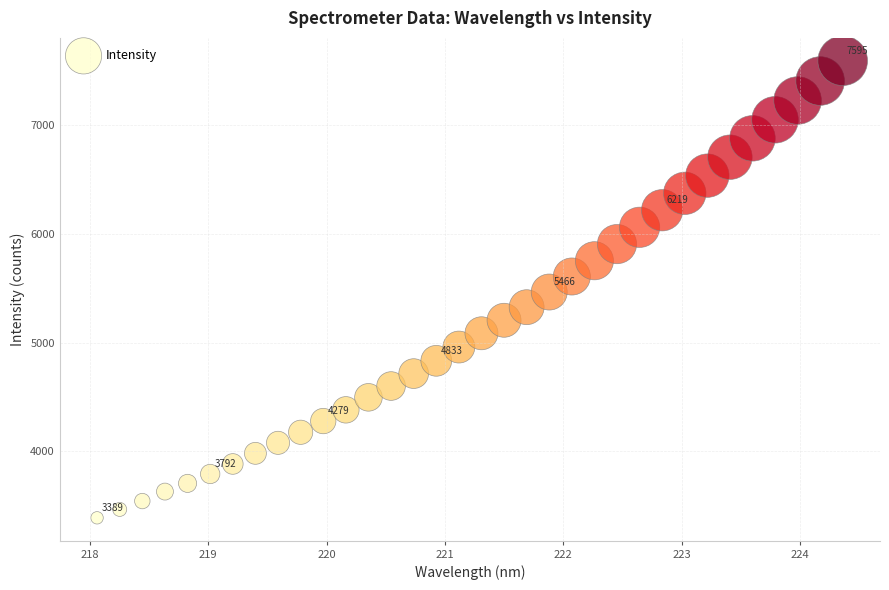

What is the range of Y values (max minus min)?

4206.4